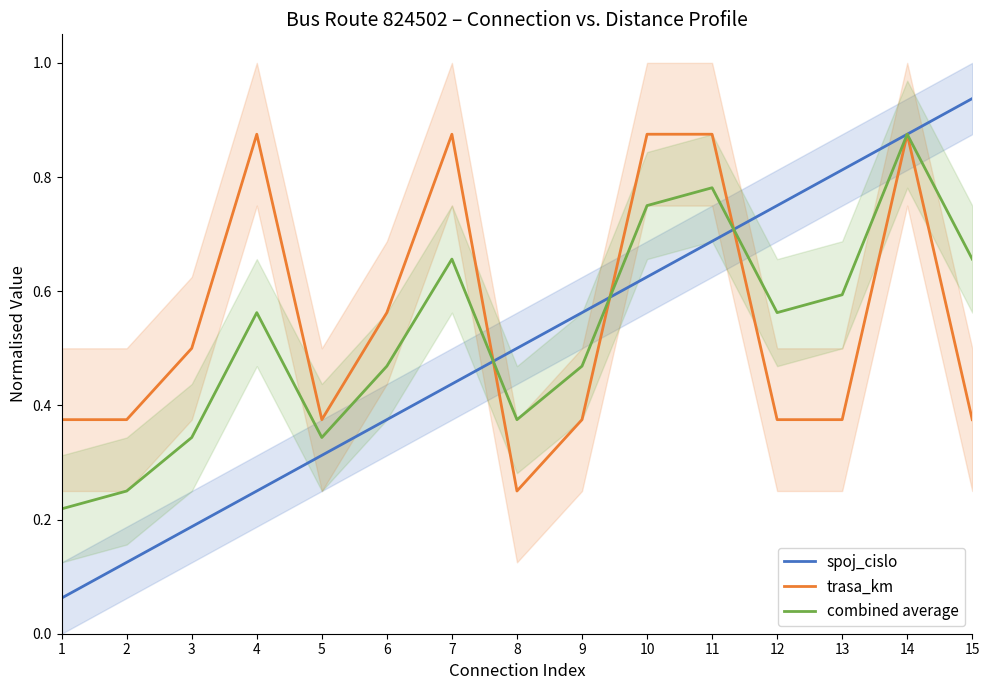

Does the chart have visible grid lines?

No